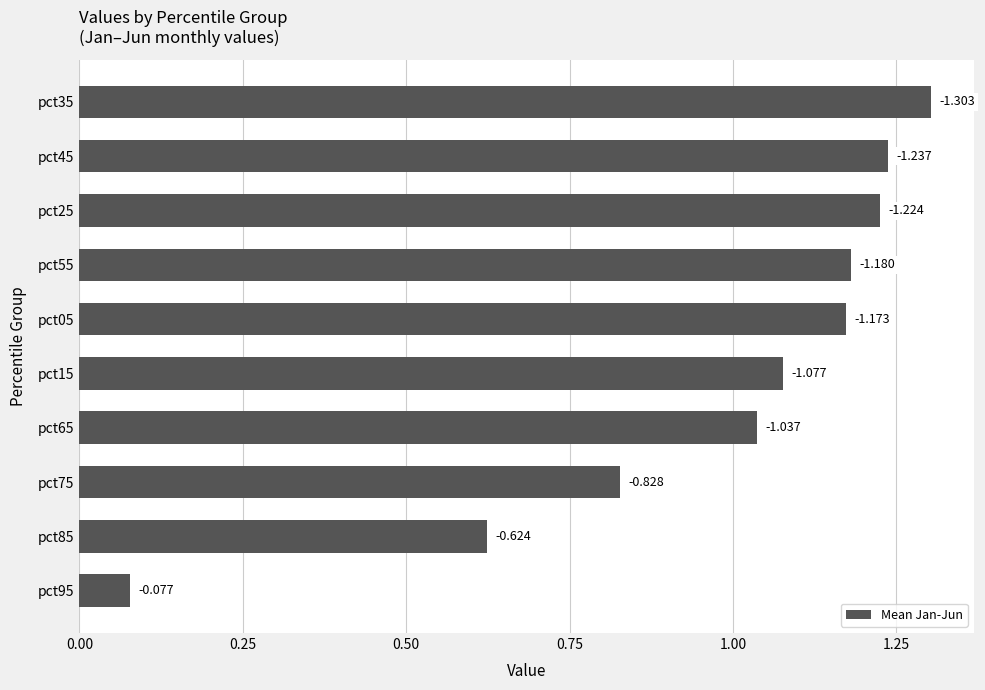

How many bars are there in total?

10